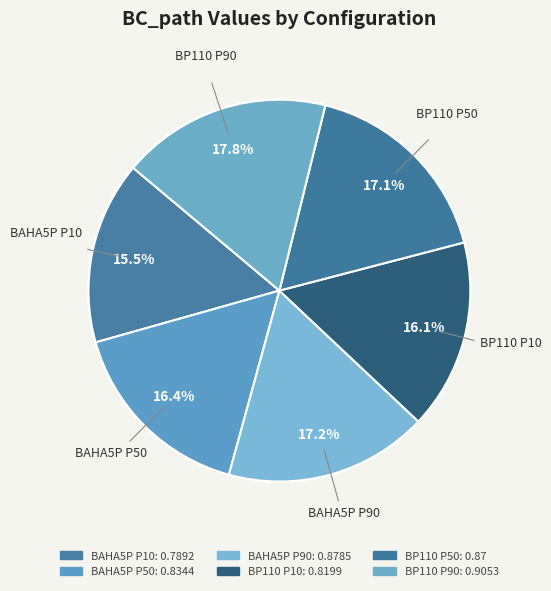

Is there a majority slice in this chart?

No